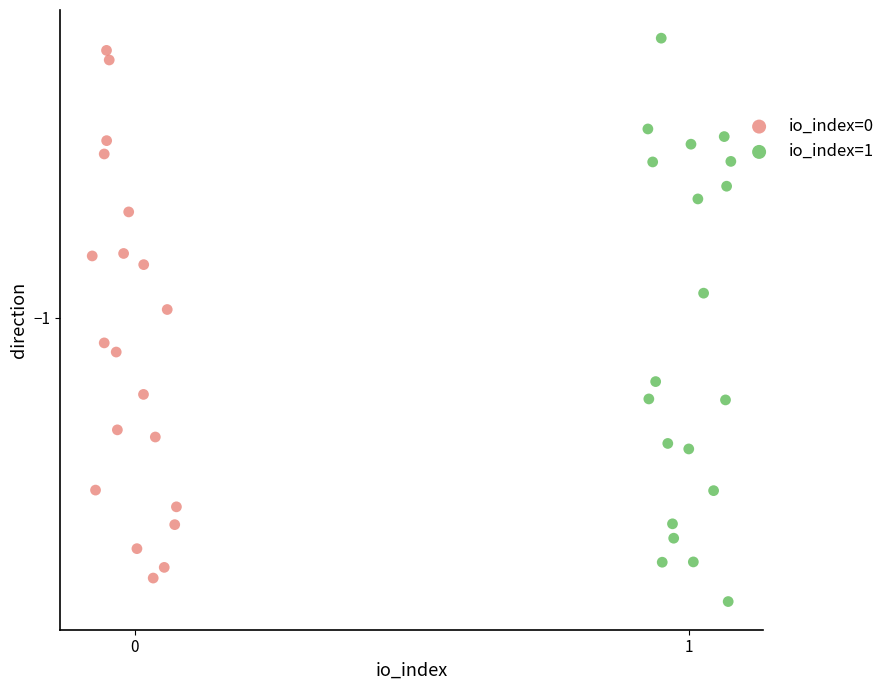

Which series reaches the minimum Y coordinate?

io_index=1